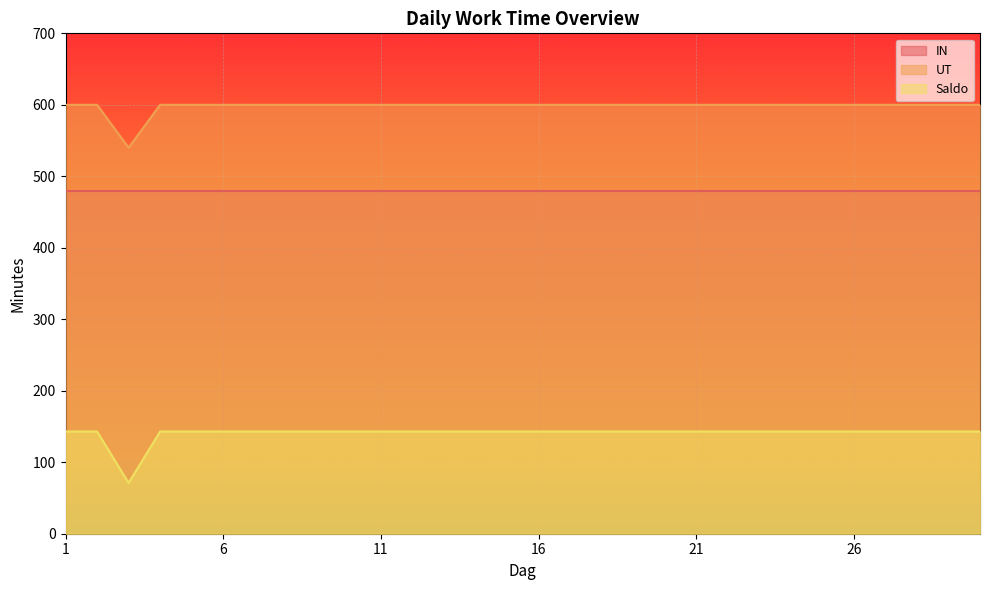

True or false: Saldo and UT intersect in this chart.

False